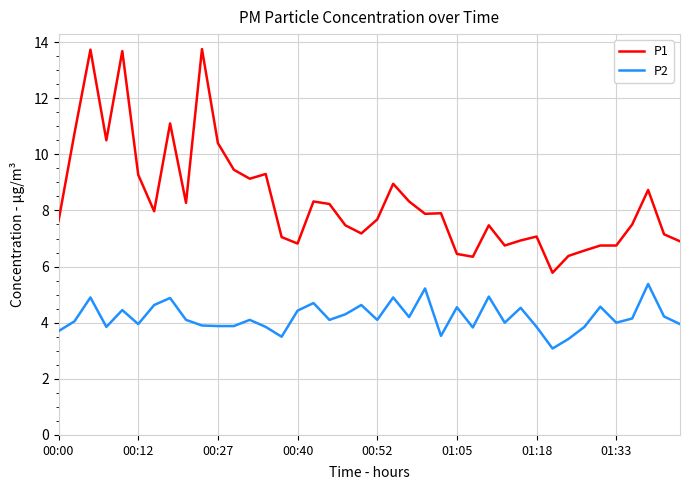

What is the highest value of the P2 series?

5.4